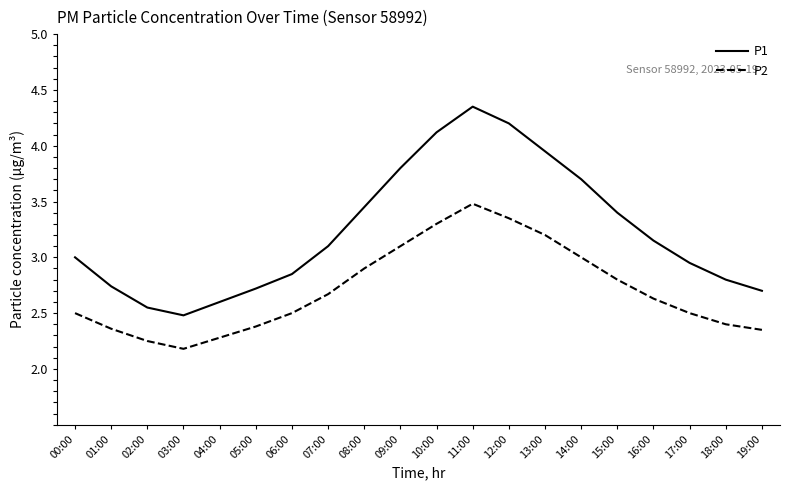

Between 01:00 and 07:00, which series saw the biggest shift?

P1